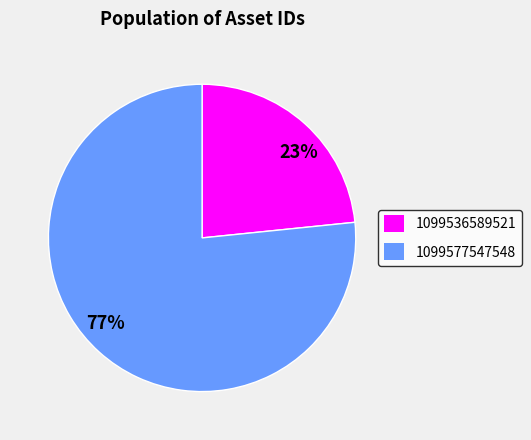

To the nearest percent, what is the average slice percentage?

50%